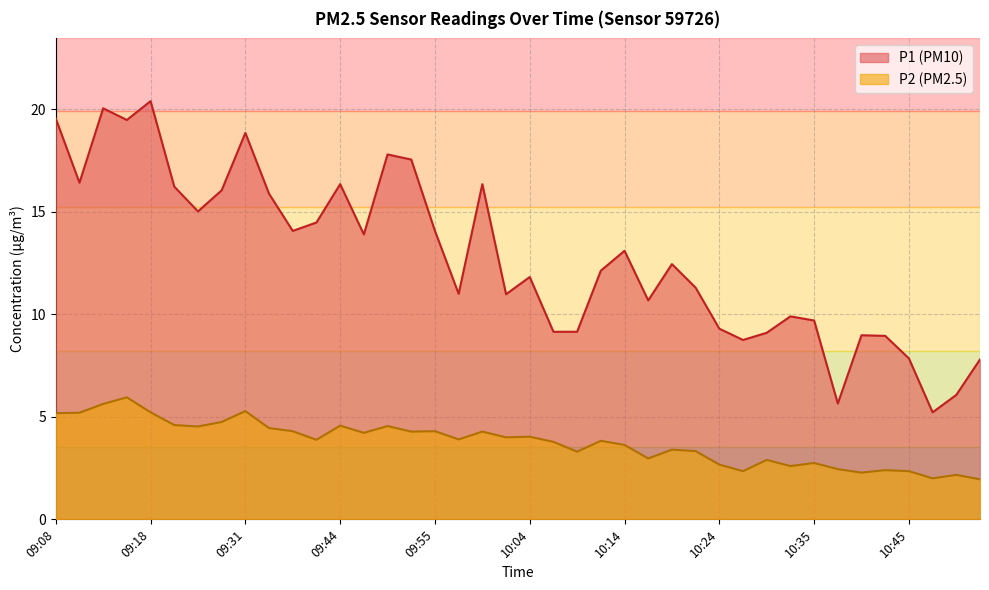

What is the total value across all series at 09:36?

20.3